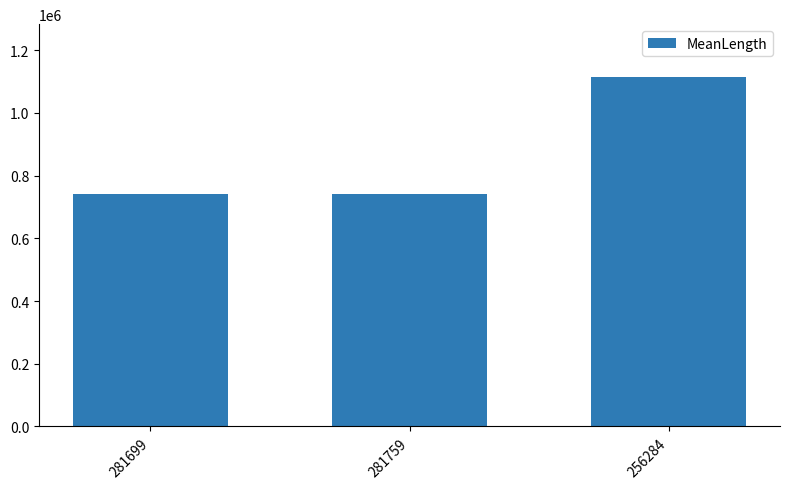

What is the sum of the values at 256284 and 281699?

1856234